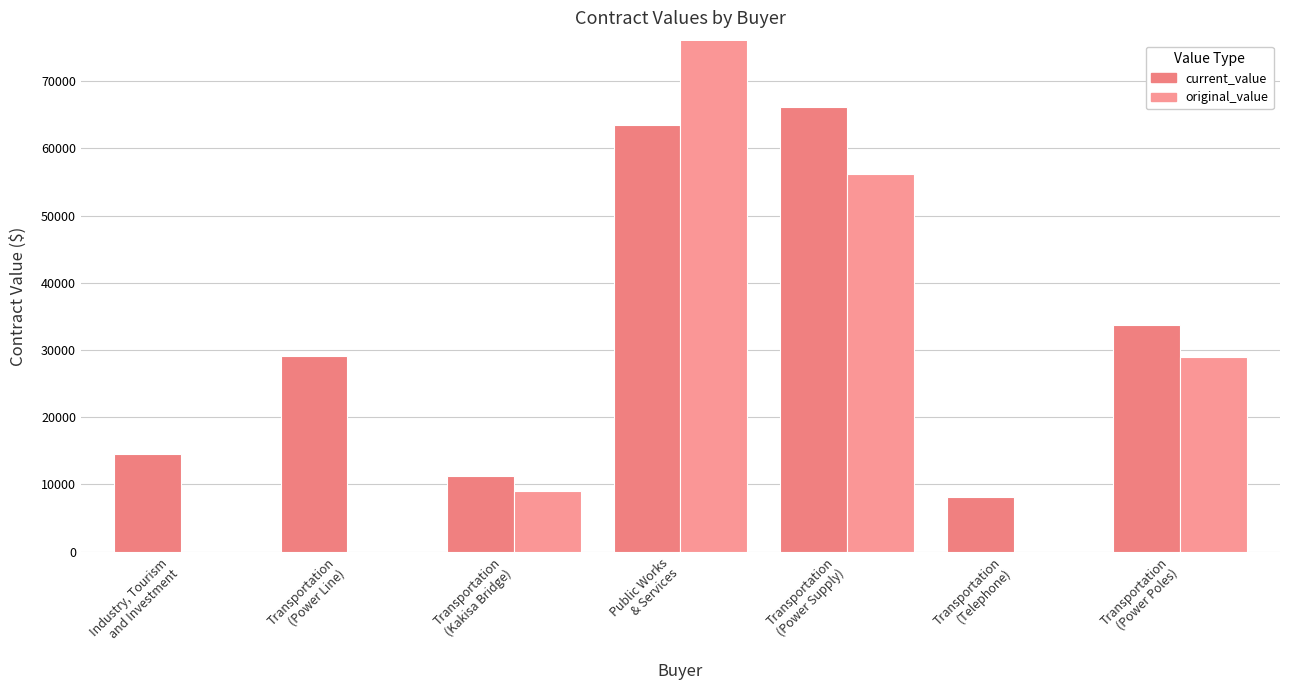

What is the total value across all series at Transportation
(Telephone)?

8082.2